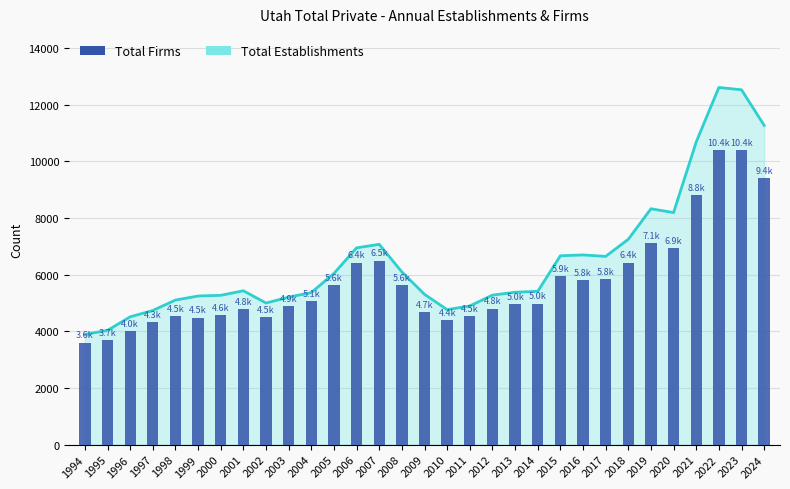

Which label corresponds to the largest value in the chart?

2023